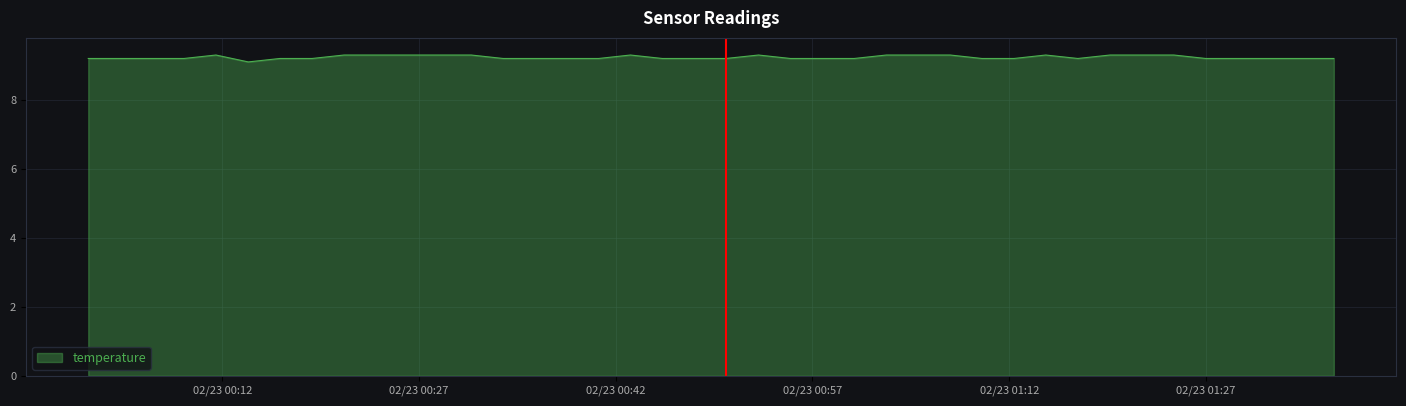

What is the smallest value displayed?

9.1